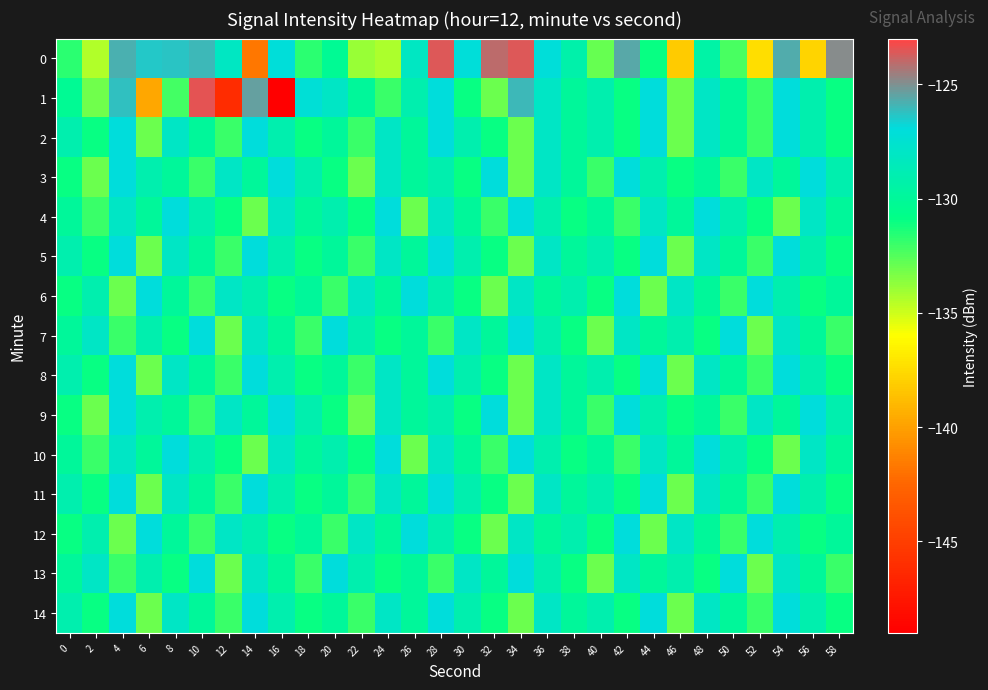

Reading right to left, transcribe all the data shown in this chart.

0: 58=-124.9	56=-137.7	54=-125.7	52=-137.3	50=-132.3	48=-129.5	46=-138.2	44=-131.0	42=-125.6	40=-132.9	38=-129.2	36=-127.1	34=-123.5	32=-124.0	30=-127.1	28=-123.5	26=-128.2	24=-134.3	22=-133.9	20=-130.3	18=-131.7	16=-127.1	14=-141.8	12=-128.1	10=-126.0	8=-126.3	6=-126.4	4=-125.8	2=-134.4	0=-131.7
1: 58=-131.0	56=-129.0	54=-127.0	52=-132.0	50=-130.0	48=-128.0	46=-133.0	44=-127.0	42=-131.0	40=-129.0	38=-130.0	36=-128.0	34=-126.0	32=-133.0	30=-131.0	28=-127.0	26=-129.0	24=-132.0	22=-130.0	20=-128.0	18=-127.2	16=-148.9	14=-125.4	12=-146.1	10=-123.4	8=-132.2	6=-139.7	4=-126.2	2=-133.1	0=-130.3
2: 58=-131.0	56=-129.0	54=-127.0	52=-132.0	50=-130.0	48=-128.0	46=-133.0	44=-127.0	42=-131.0	40=-129.0	38=-130.0	36=-128.0	34=-133.0	32=-131.0	30=-129.0	28=-127.0	26=-130.0	24=-128.0	22=-132.0	20=-130.0	18=-131.0	16=-129.0	14=-127.0	12=-132.0	10=-130.0	8=-128.0	6=-133.0	4=-127.0	2=-131.0	0=-129.0
3: 58=-129.0	56=-127.0	54=-130.0	52=-128.0	50=-132.0	48=-130.0	46=-131.0	44=-129.0	42=-127.0	40=-132.0	38=-130.0	36=-128.0	34=-133.0	32=-127.0	30=-131.0	28=-129.0	26=-130.0	24=-128.0	22=-133.0	20=-131.0	18=-129.0	16=-127.0	14=-130.0	12=-128.0	10=-132.0	8=-130.0	6=-129.0	4=-127.0	2=-133.0	0=-131.0
4: 58=-130.0	56=-128.0	54=-133.0	52=-131.0	50=-129.0	48=-127.0	46=-130.0	44=-128.0	42=-132.0	40=-130.0	38=-131.0	36=-129.0	34=-127.0	32=-132.0	30=-130.0	28=-128.0	26=-133.0	24=-127.0	22=-131.0	20=-129.0	18=-130.0	16=-128.0	14=-133.0	12=-131.0	10=-129.0	8=-127.0	6=-130.0	4=-128.0	2=-132.0	0=-130.0
5: 58=-131.0	56=-129.0	54=-127.0	52=-132.0	50=-130.0	48=-128.0	46=-133.0	44=-127.0	42=-131.0	40=-129.0	38=-130.0	36=-128.0	34=-133.0	32=-131.0	30=-129.0	28=-127.0	26=-130.0	24=-128.0	22=-132.0	20=-130.0	18=-131.0	16=-129.0	14=-127.0	12=-132.0	10=-130.0	8=-128.0	6=-133.0	4=-127.0	2=-131.0	0=-129.0
6: 58=-130.0	56=-131.0	54=-129.0	52=-127.0	50=-132.0	48=-130.0	46=-128.0	44=-133.0	42=-127.0	40=-131.0	38=-129.0	36=-130.0	34=-128.0	32=-133.0	30=-131.0	28=-129.0	26=-127.0	24=-130.0	22=-128.0	20=-132.0	18=-130.0	16=-131.0	14=-129.0	12=-128.0	10=-132.0	8=-130.0	6=-127.0	4=-133.0	2=-129.0	0=-131.0
7: 58=-132.0	56=-130.0	54=-128.0	52=-133.0	50=-127.0	48=-131.0	46=-129.0	44=-130.0	42=-128.0	40=-133.0	38=-131.0	36=-129.0	34=-127.0	32=-130.0	30=-128.0	28=-132.0	26=-130.0	24=-131.0	22=-129.0	20=-127.0	18=-132.0	16=-130.0	14=-128.0	12=-133.0	10=-127.0	8=-131.0	6=-129.0	4=-132.0	2=-128.0	0=-130.0
8: 58=-131.0	56=-129.0	54=-127.0	52=-132.0	50=-130.0	48=-128.0	46=-133.0	44=-127.0	42=-131.0	40=-129.0	38=-130.0	36=-128.0	34=-133.0	32=-131.0	30=-129.0	28=-127.0	26=-130.0	24=-128.0	22=-132.0	20=-130.0	18=-131.0	16=-129.0	14=-127.0	12=-132.0	10=-130.0	8=-128.0	6=-133.0	4=-127.0	2=-131.0	0=-129.0
9: 58=-129.0	56=-127.0	54=-130.0	52=-128.0	50=-132.0	48=-130.0	46=-131.0	44=-129.0	42=-127.0	40=-132.0	38=-130.0	36=-128.0	34=-133.0	32=-127.0	30=-131.0	28=-129.0	26=-130.0	24=-128.0	22=-133.0	20=-131.0	18=-129.0	16=-127.0	14=-130.0	12=-128.0	10=-132.0	8=-130.0	6=-129.0	4=-127.0	2=-133.0	0=-131.0
10: 58=-130.0	56=-128.0	54=-133.0	52=-131.0	50=-129.0	48=-127.0	46=-130.0	44=-128.0	42=-132.0	40=-130.0	38=-131.0	36=-129.0	34=-127.0	32=-132.0	30=-130.0	28=-128.0	26=-133.0	24=-127.0	22=-131.0	20=-129.0	18=-130.0	16=-128.0	14=-133.0	12=-131.0	10=-129.0	8=-127.0	6=-130.0	4=-128.0	2=-132.0	0=-130.0
11: 58=-131.0	56=-129.0	54=-127.0	52=-132.0	50=-130.0	48=-128.0	46=-133.0	44=-127.0	42=-131.0	40=-129.0	38=-130.0	36=-128.0	34=-133.0	32=-131.0	30=-129.0	28=-127.0	26=-130.0	24=-128.0	22=-132.0	20=-130.0	18=-131.0	16=-129.0	14=-127.0	12=-132.0	10=-130.0	8=-128.0	6=-133.0	4=-127.0	2=-131.0	0=-129.0
12: 58=-130.0	56=-131.0	54=-129.0	52=-127.0	50=-132.0	48=-130.0	46=-128.0	44=-133.0	42=-127.0	40=-131.0	38=-129.0	36=-130.0	34=-128.0	32=-133.0	30=-131.0	28=-129.0	26=-127.0	24=-130.0	22=-128.0	20=-132.0	18=-130.0	16=-131.0	14=-129.0	12=-128.0	10=-132.0	8=-130.0	6=-127.0	4=-133.0	2=-129.0	0=-131.0
13: 58=-132.0	56=-130.0	54=-128.0	52=-133.0	50=-127.0	48=-131.0	46=-129.0	44=-130.0	42=-128.0	40=-133.0	38=-131.0	36=-129.0	34=-127.0	32=-130.0	30=-128.0	28=-132.0	26=-130.0	24=-131.0	22=-129.0	20=-127.0	18=-132.0	16=-130.0	14=-128.0	12=-133.0	10=-127.0	8=-131.0	6=-129.0	4=-132.0	2=-128.0	0=-130.0
14: 58=-131.0	56=-129.0	54=-127.0	52=-132.0	50=-130.0	48=-128.0	46=-133.0	44=-127.0	42=-131.0	40=-129.0	38=-130.0	36=-128.0	34=-133.0	32=-131.0	30=-129.0	28=-127.0	26=-130.0	24=-128.0	22=-132.0	20=-130.0	18=-131.0	16=-129.0	14=-127.0	12=-132.0	10=-130.0	8=-128.0	6=-133.0	4=-127.0	2=-131.0	0=-129.0